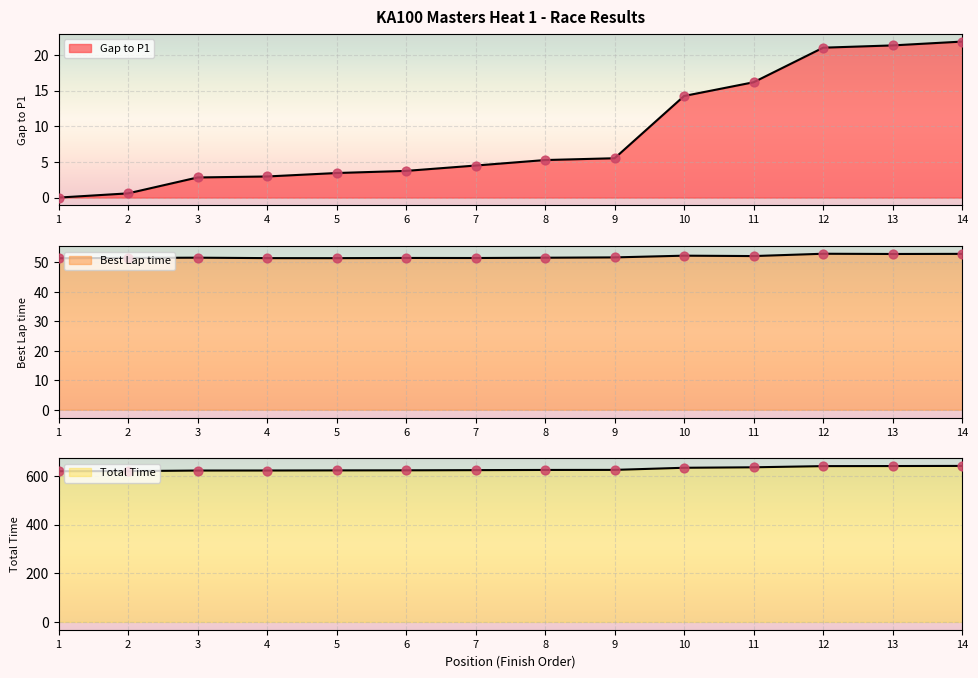

Which series contains the lowest Y value?

Gap to P1